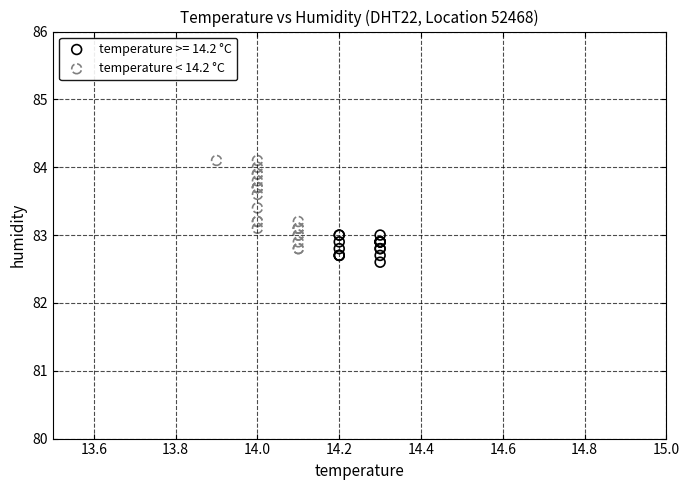

Which series has the widest spread of Y values?

temperature < 14.2 °C